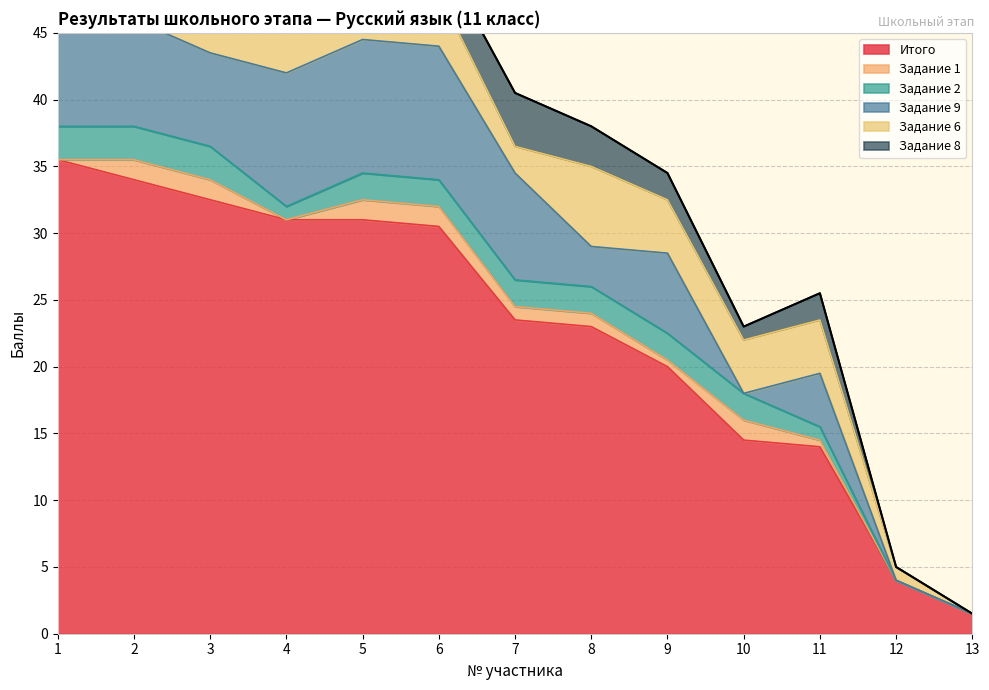

Reading left to right, extract all data points from this chart.

Итого: 35.5	34.0	32.5	31.0	31.0	30.5	23.5	23.0	20.0	14.5	14.0	4.0	1.5
Задание 1: 0.0	1.5	1.5	0.0	1.5	1.5	1.0	1.0	0.5	1.5	0.5	0.0	0.0
Задание 2: 2.5	2.5	2.5	1.0	2.0	2.0	2.0	2.0	2.0	2.0	1.0	0.0	0.0
Задание 9: 10.0	8.0	7.0	10.0	10.0	10.0	8.0	3.0	6.0	0.0	4.0	0.0	0.0
Задание 6: 5.0	6.0	6.0	5.0	5.0	4.0	2.0	6.0	4.0	4.0	4.0	1.0	0.0
Задание 8: 4.0	4.0	3.0	3.0	3.0	3.0	4.0	3.0	2.0	1.0	2.0	0.0	0.0